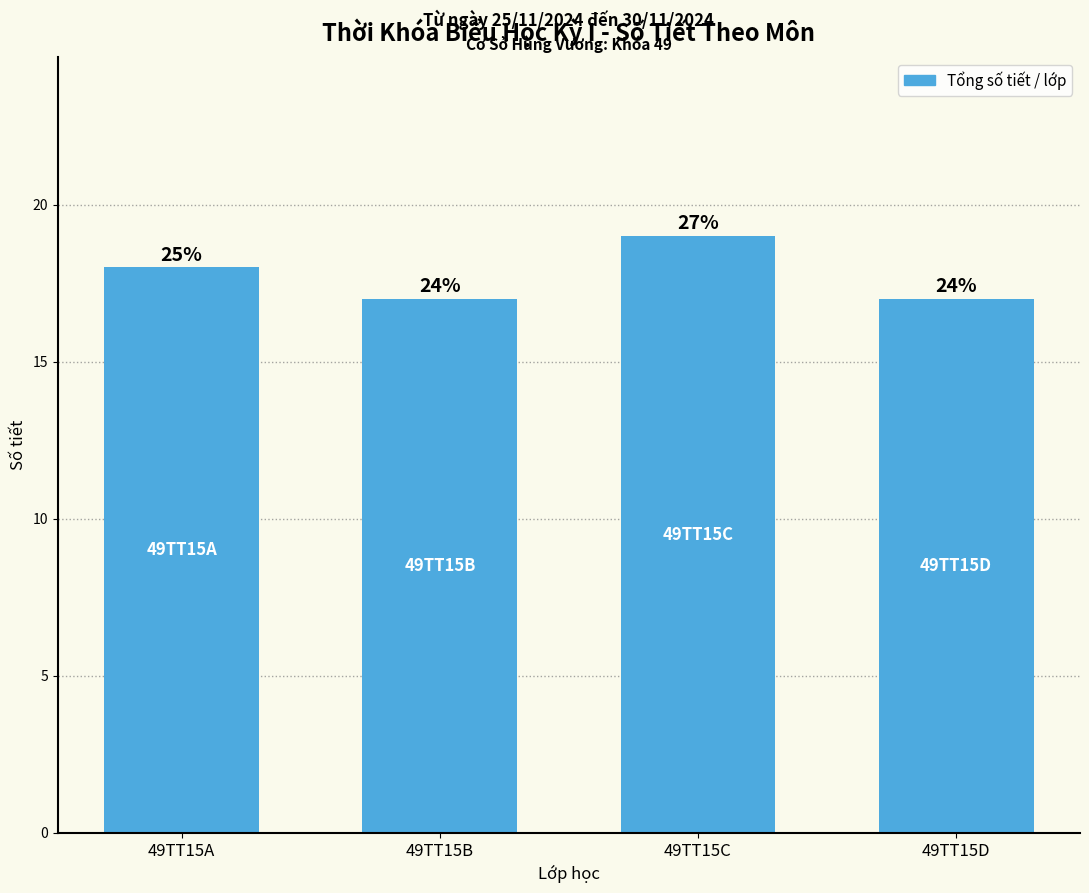

At which category does the chart reach its peak across all series?

49TT15C